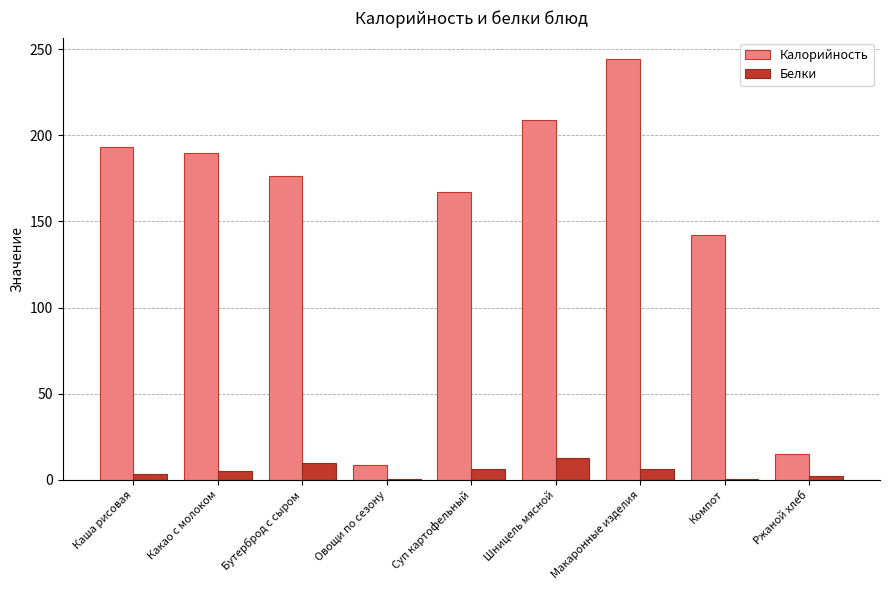

How many categories are shown in the chart?

9